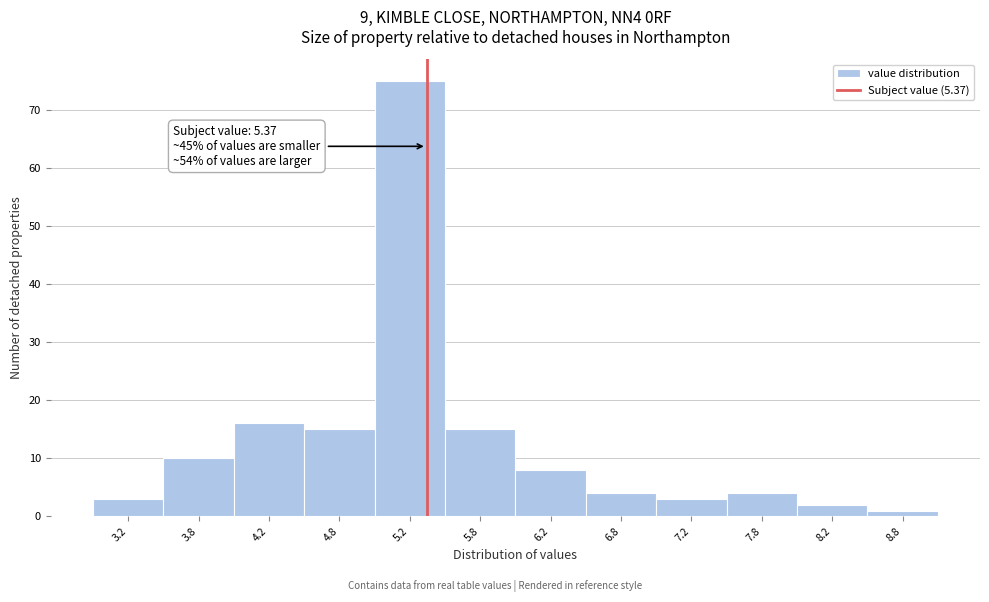

Which range on the x-axis has the tallest bar?

5.0 to 5.5